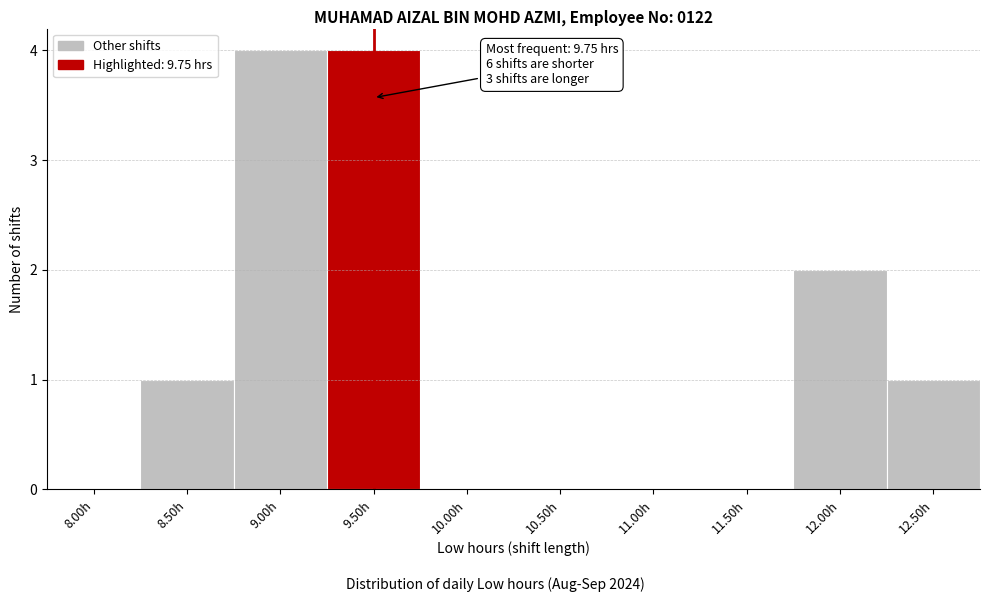

Reading left to right, extract all data points from this chart.

8.00h=0	8.50h=1	9.00h=4	9.50h=4	10.00h=0	10.50h=0	11.00h=0	11.50h=0	12.00h=2	12.50h=1